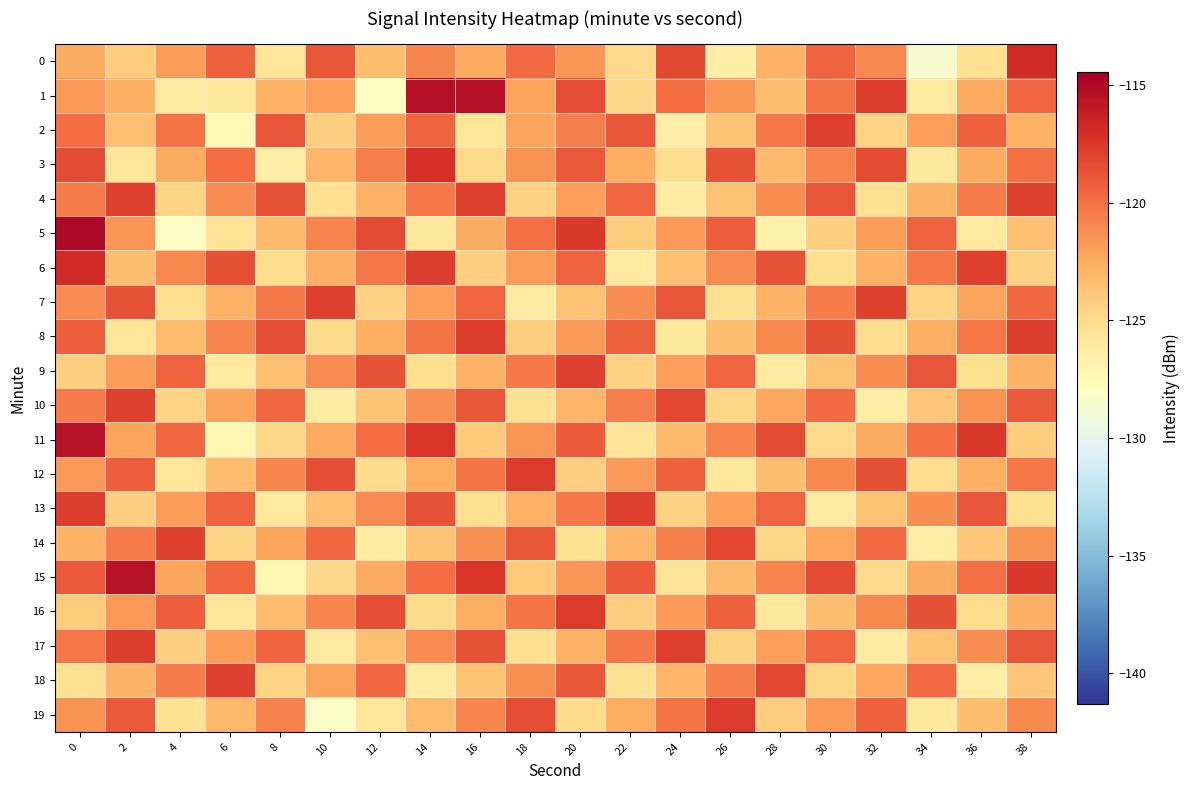

Which series has the widest spread of values?

5